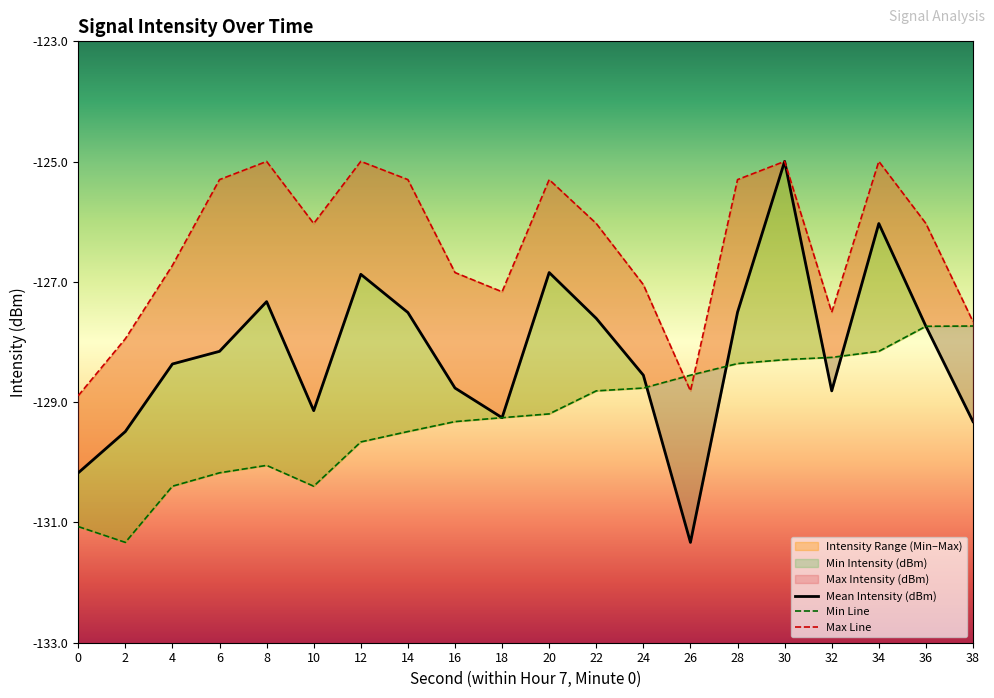

At which label is Mean Intensity (dBm) closest to -128?

6